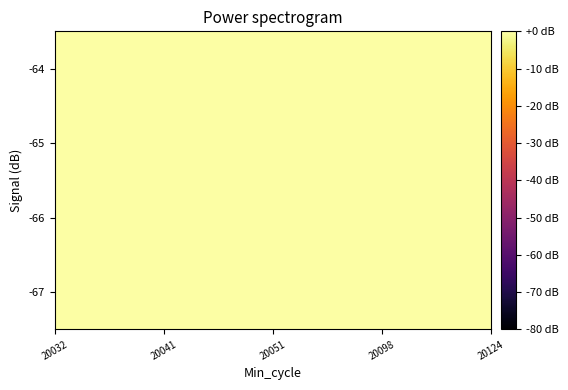

At which category is the sum across all series the highest?

20041